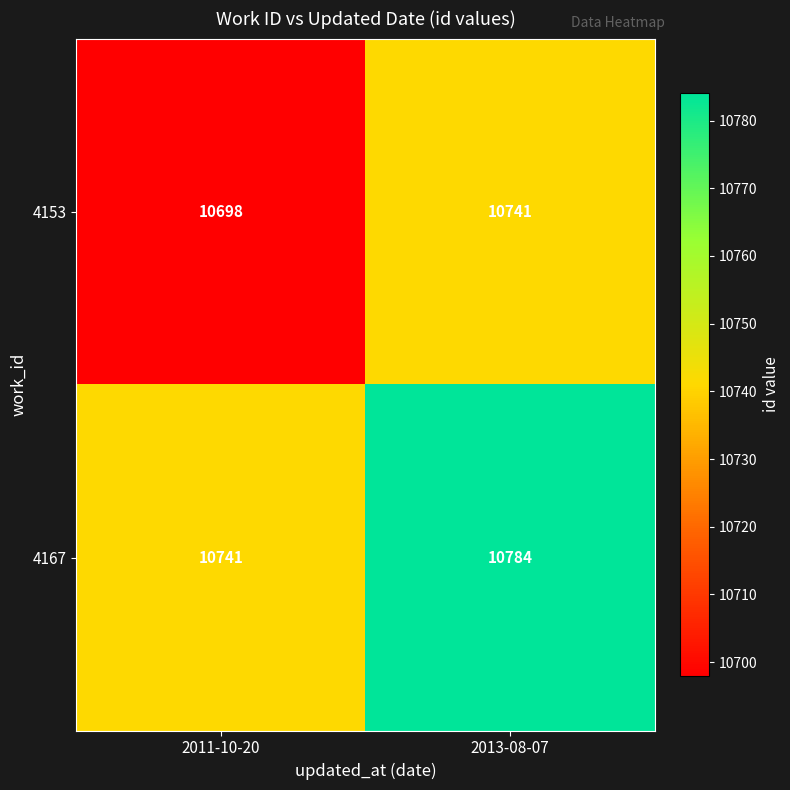

What is the approximate value of 4167 at 2013-08-07, to the nearest 5?

10785